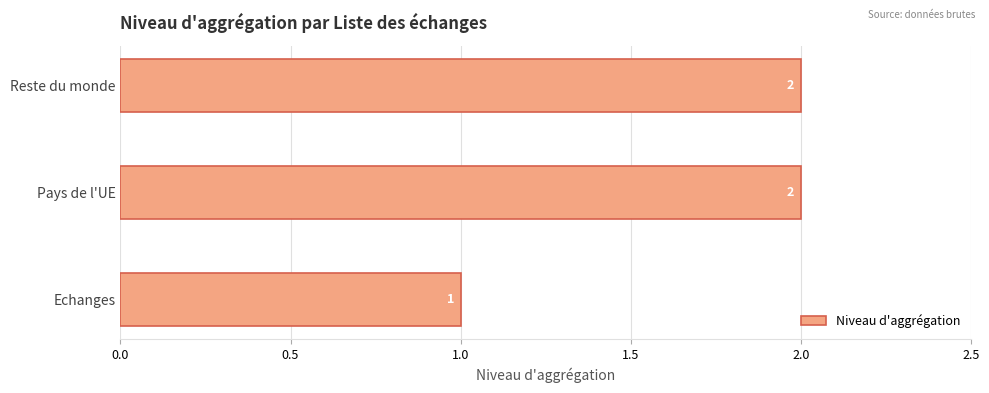

At which label is the value closest to 1?

Echanges